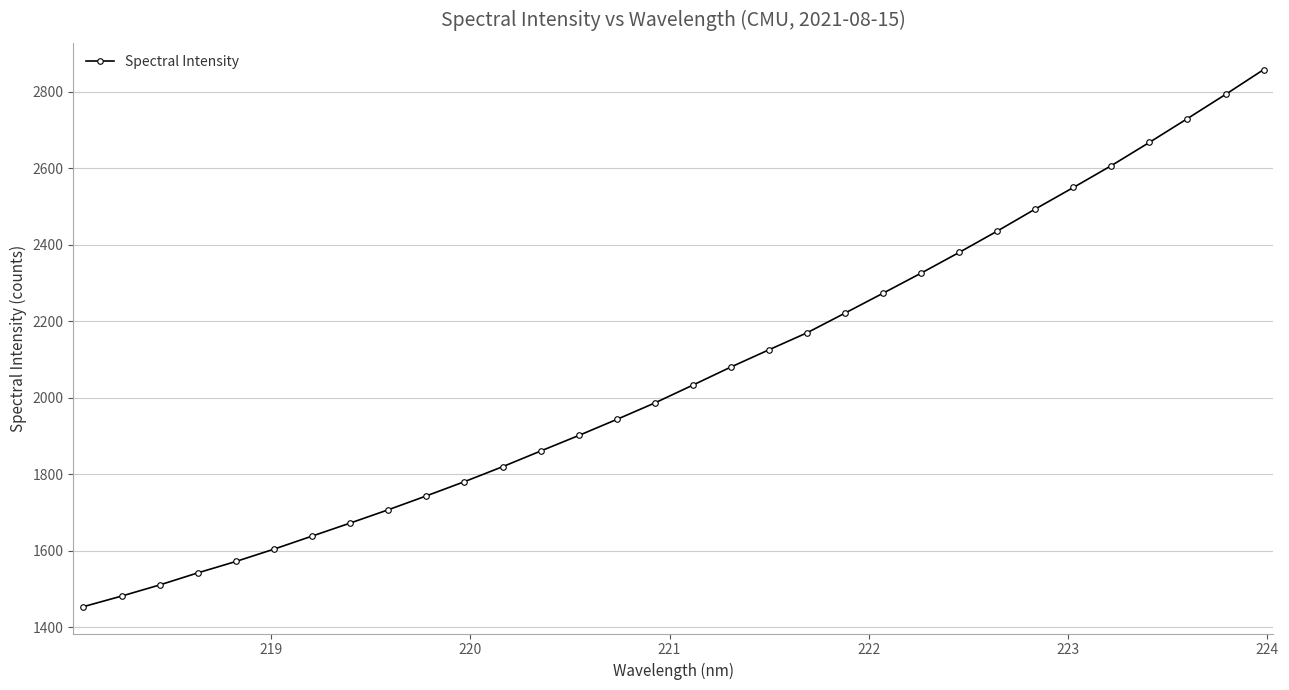

What is the sum of all values?

65945.3